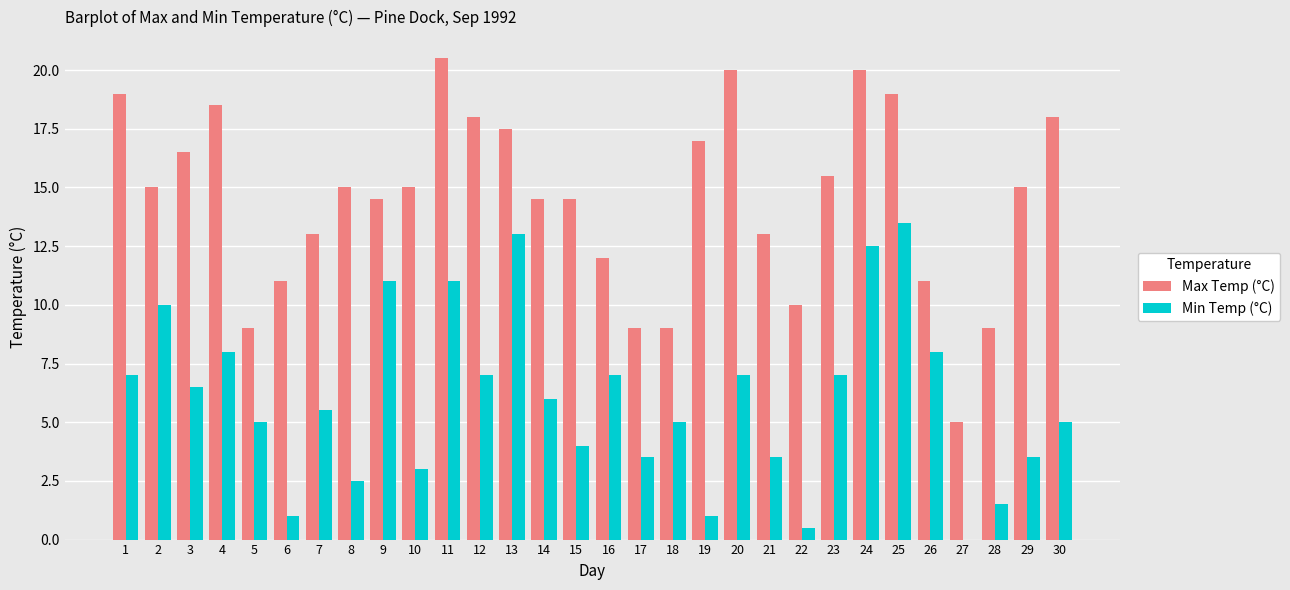

Are the bars horizontal?

No